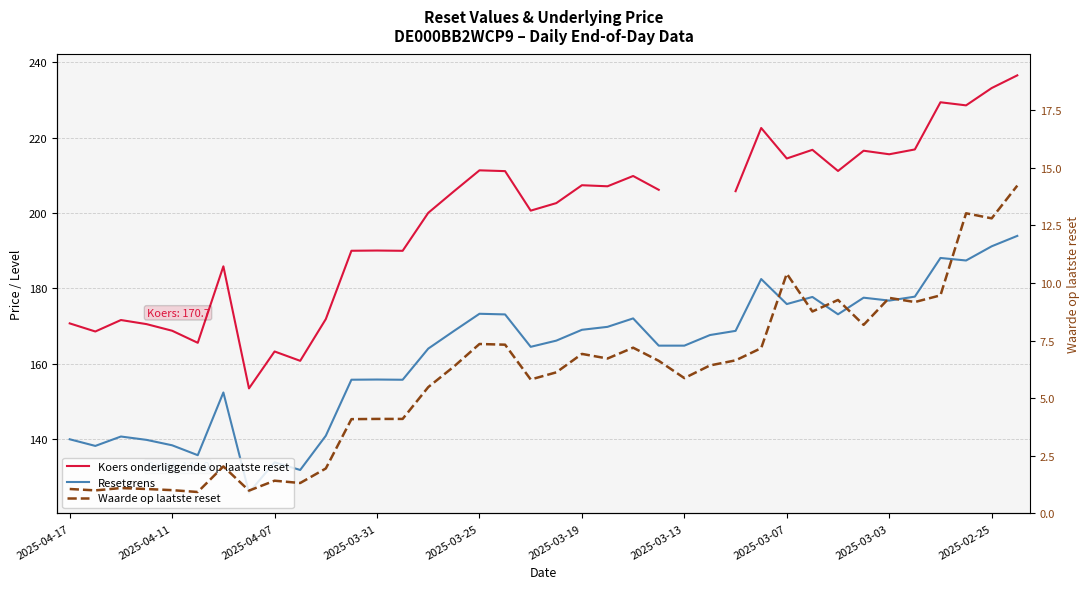

At 2025-03-19, list the series in order from largest to smallest.

Koers onderliggende op laatste reset, Resetgrens, Waarde op laatste reset